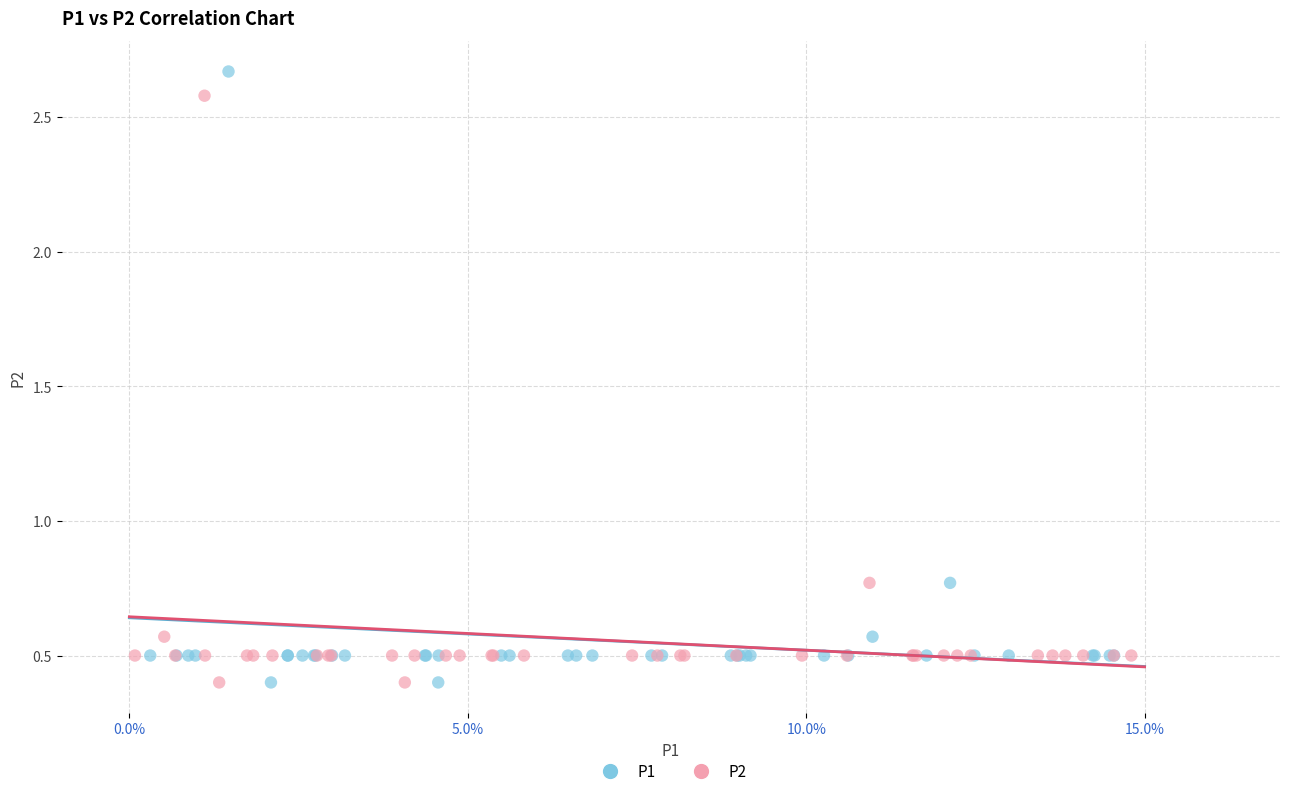

Which series has the widest spread of Y values?

P1